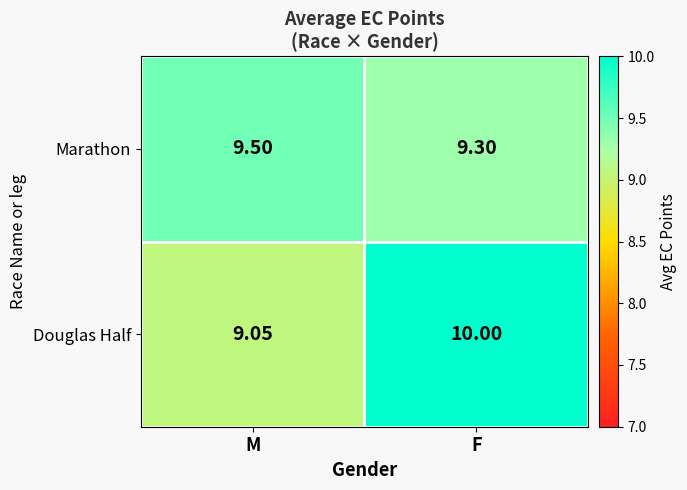

Which series has the largest range (max minus min)?

Douglas Half